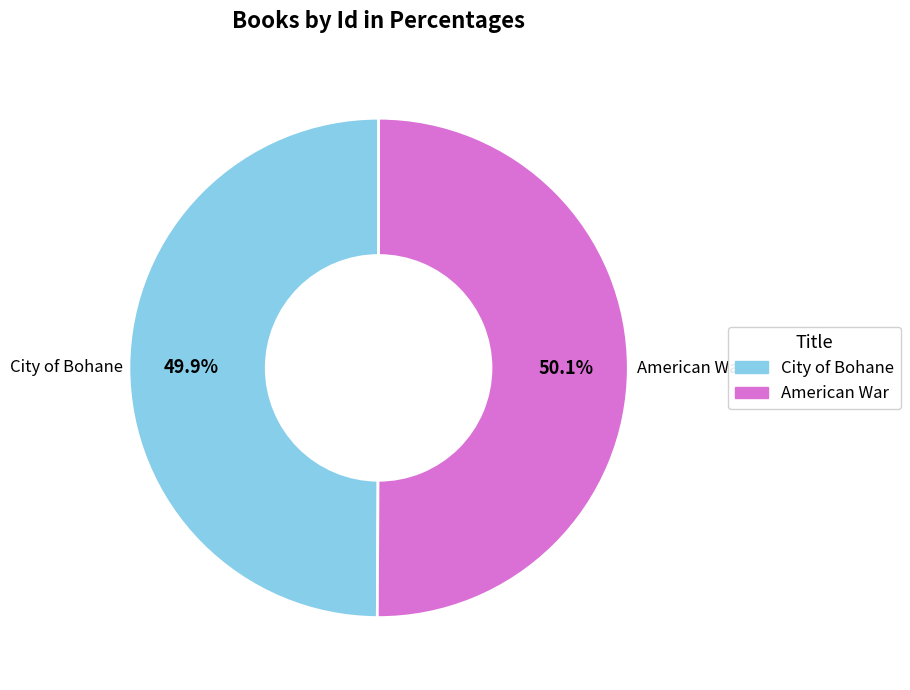

How many segments does this pie chart have?

2